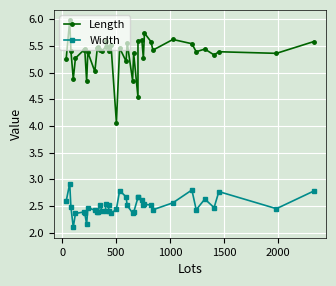

What position from the left is 20?

21